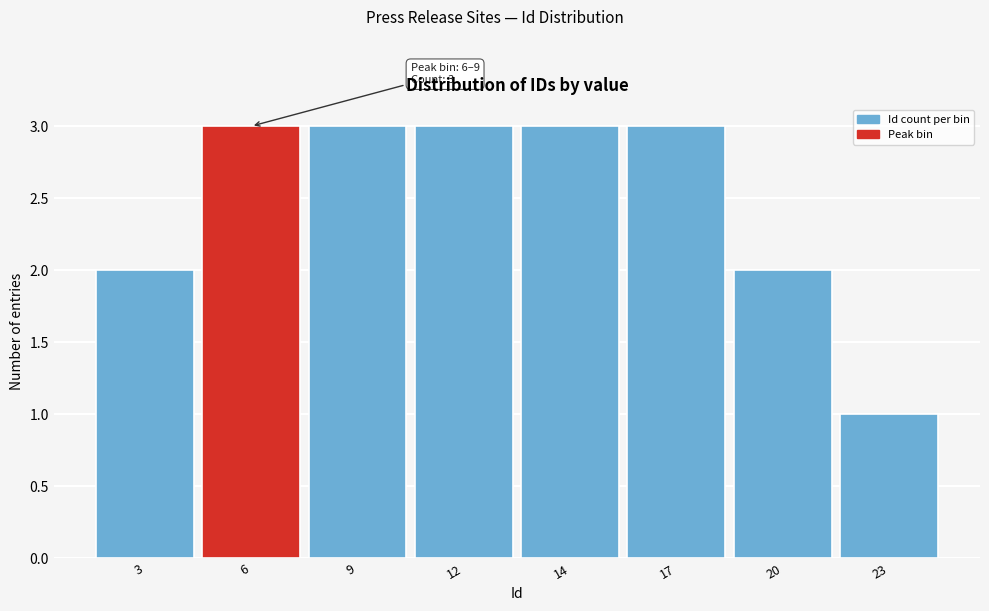

Reading right to left, list all the values displayed in this chart.

1	2	3	3	3	3	3	2